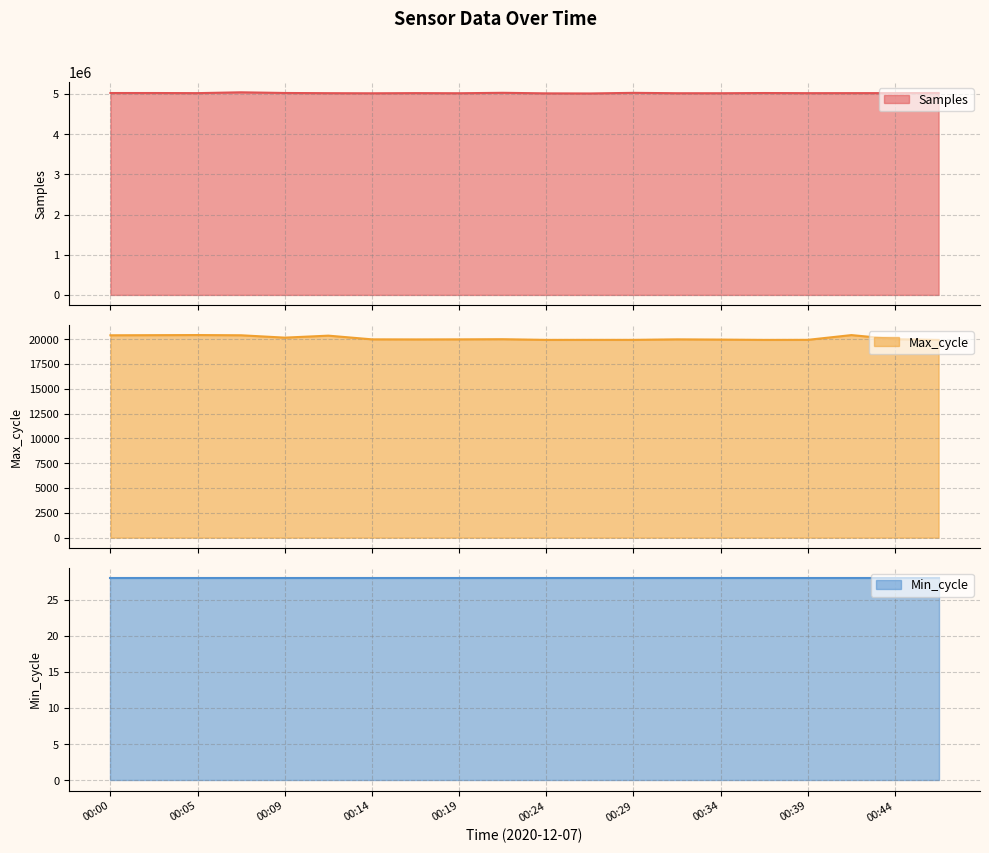

True or false: Max_cycle and Samples cross at least once.

False